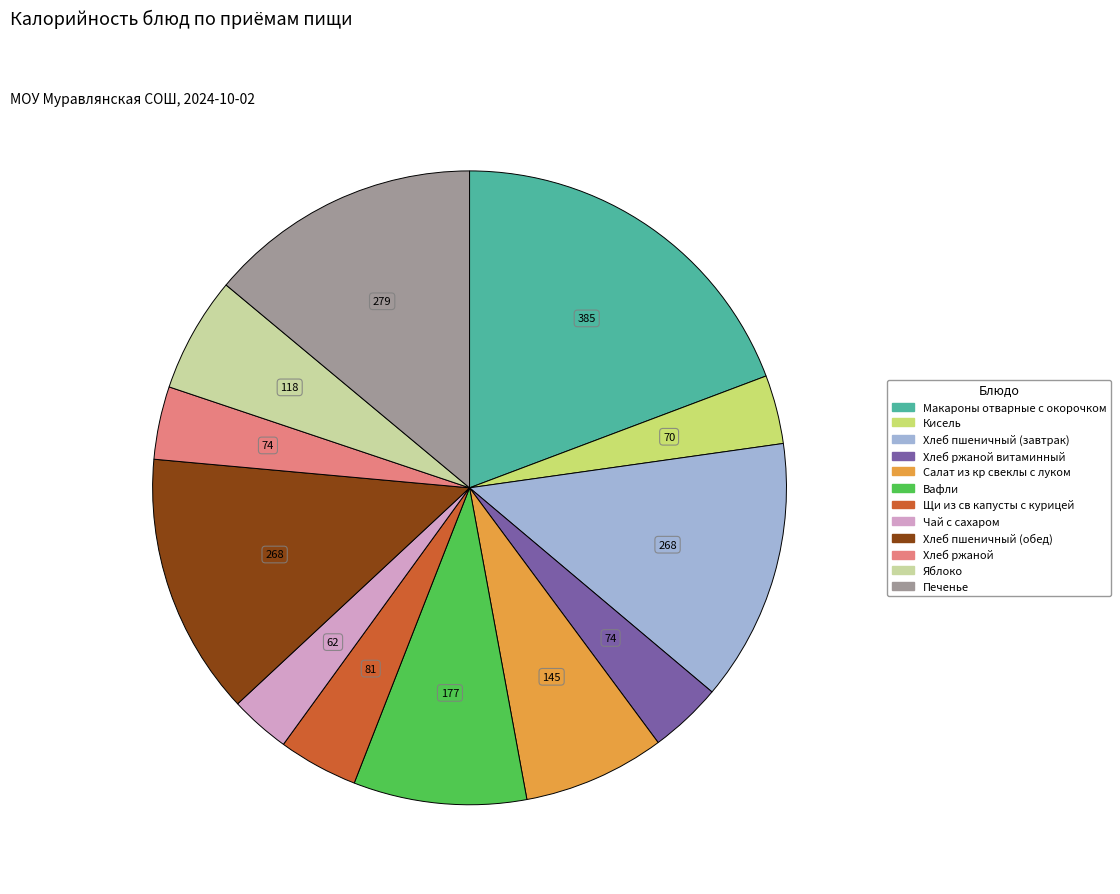

Does any single category account for the majority?

No